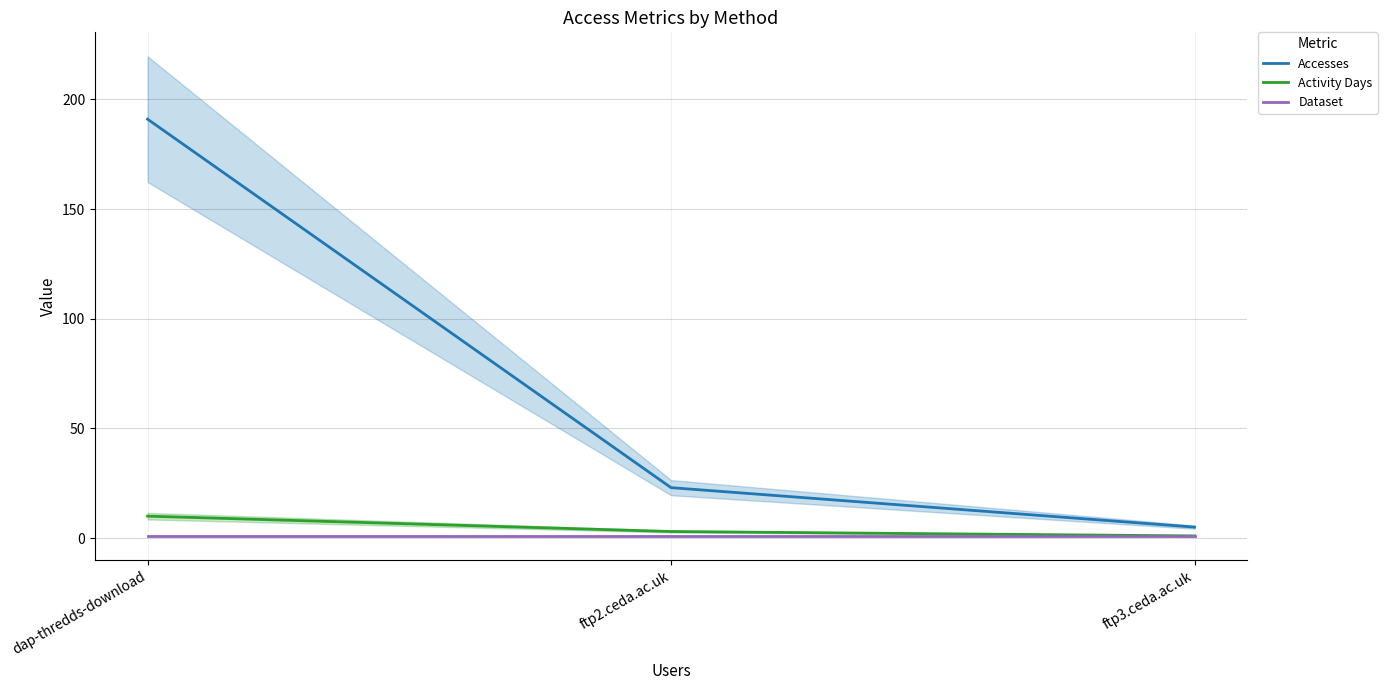

What is the total value across all series at dap-thredds-download?

202